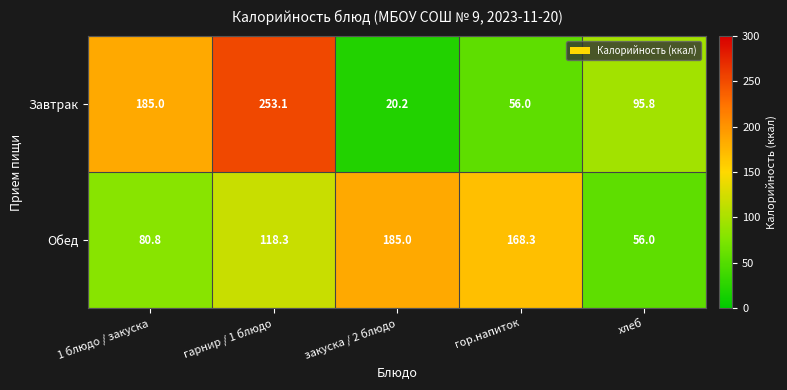

Reading left to right, transcribe all the data shown in this chart.

Завтрак: 185.0	253.1	20.2	56.0	95.8
Обед: 80.8	118.3	185.0	168.3	56.0